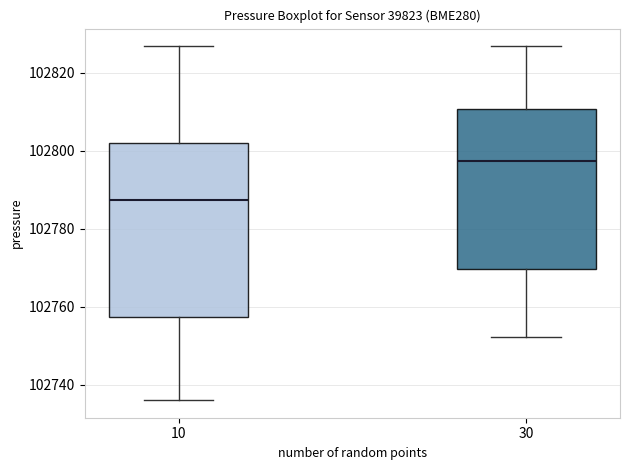

Reading left to right, transcribe this box plot: for each box, give where its median line is, the range the box spans, and where its two whiskers end, as read against the y-axis. The values are not printed on the chart, so give them approximately, as read against the axis.

10: median 102788, box 102758 to 102802, whiskers 102736 to 102826
30: median 102798, box 102770 to 102810, whiskers 102752 to 102826